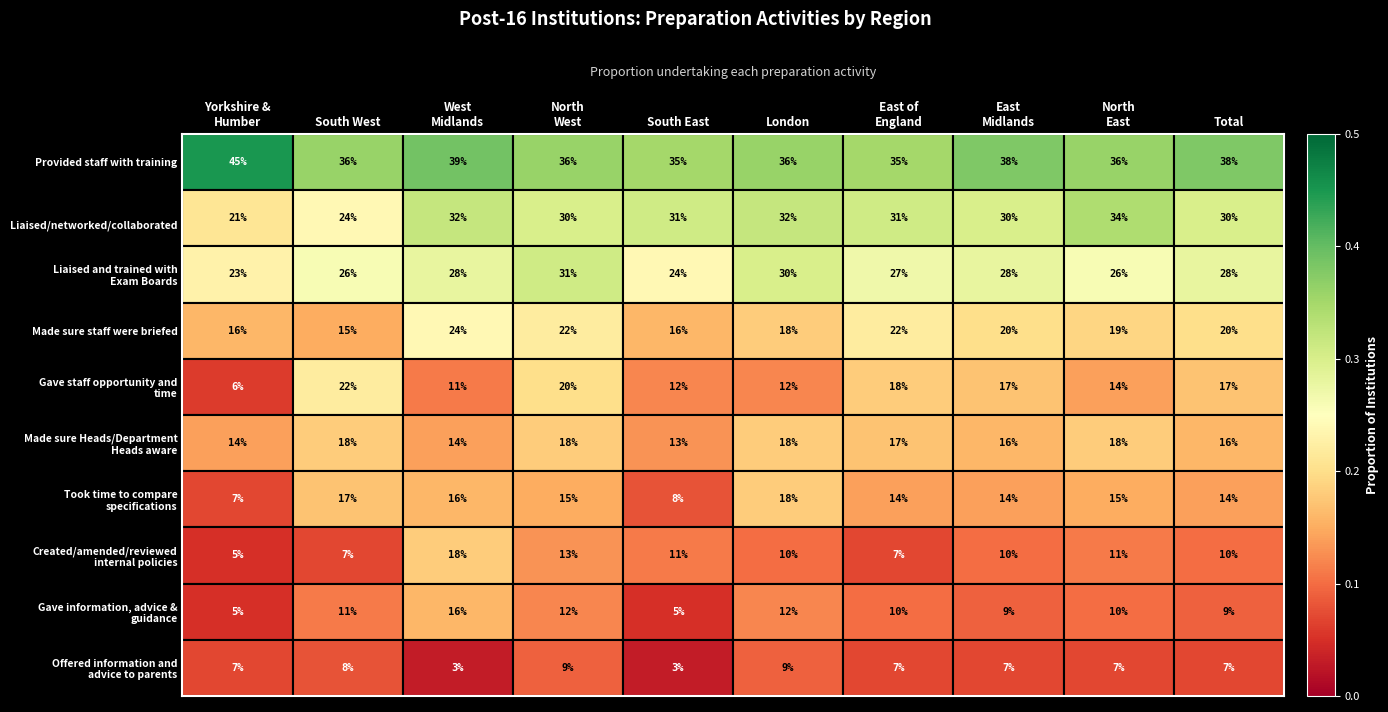

At how many categories does at least one series exceed 18?

10